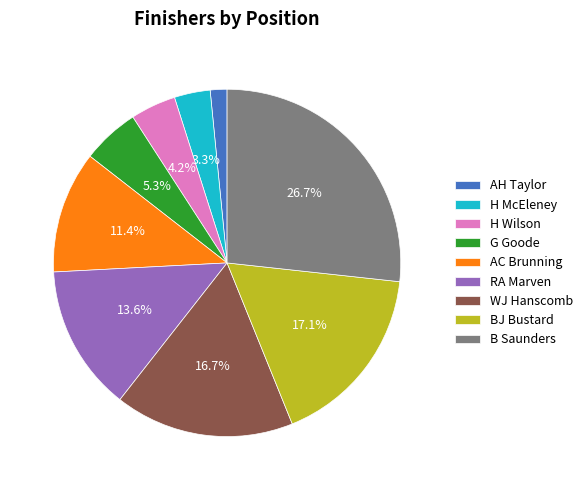

To the nearest percent, what portion does B Saunders represent?

27%